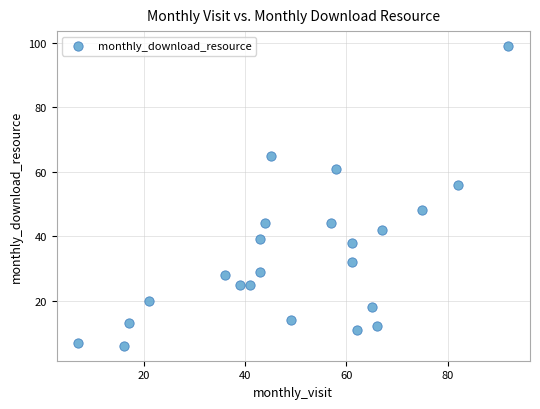

What is the range of Y values (max minus min)?

93